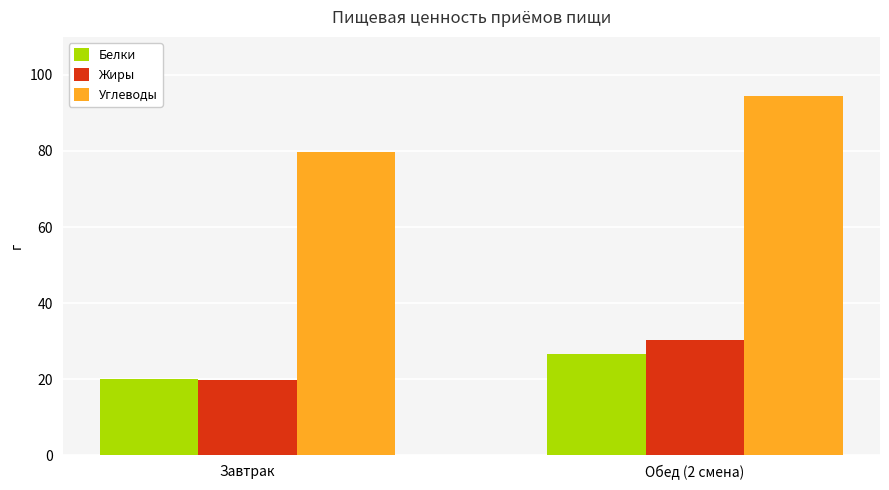

True or false: Углеводы has a value of 79.6 at Завтрак.

True